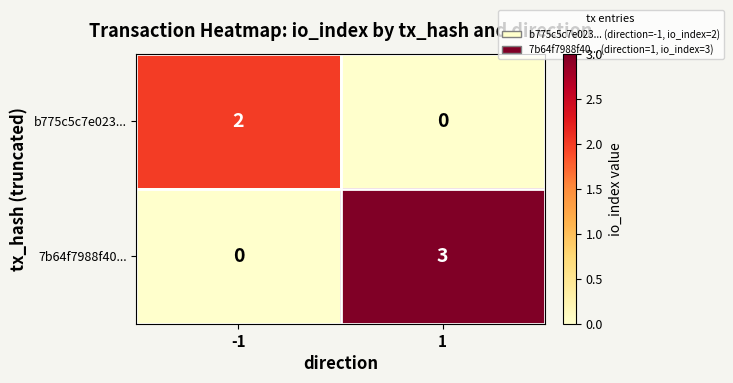

Rank the categories by b775c5c7e023... value from highest to lowest.

-1, 1